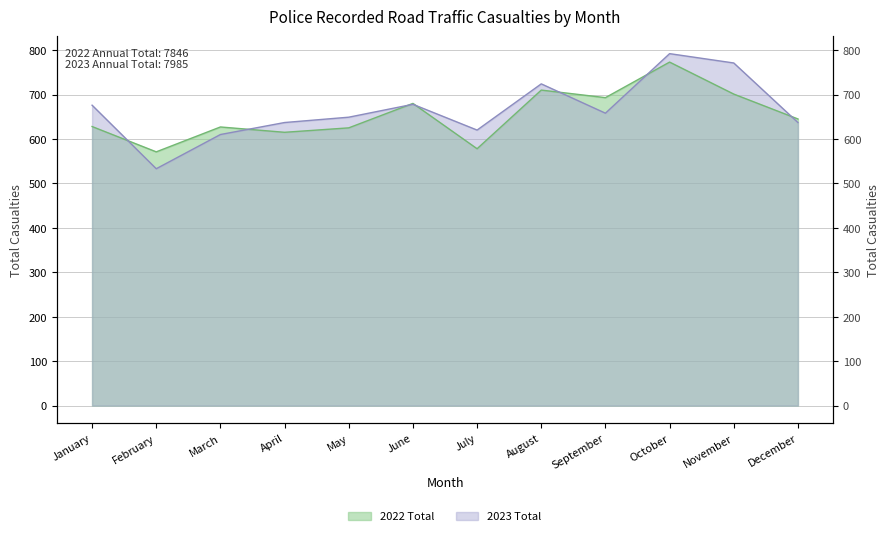

Where do 2023 Total and 2022 Total first cross each other?

January and February